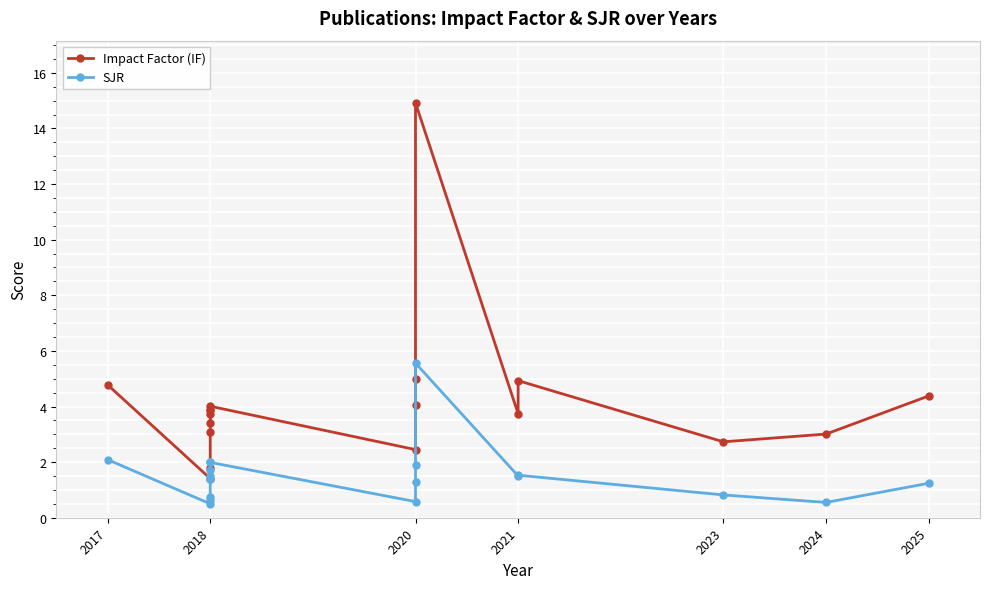

What is the label of the 18th point from the right?

2017